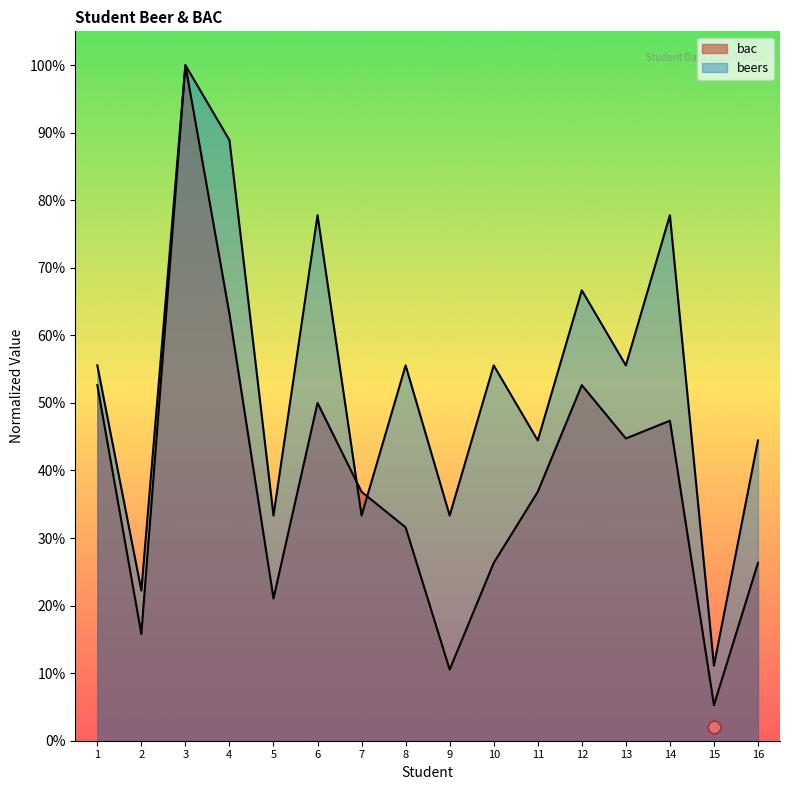

What are all the series names shown in the legend?

bac, beers